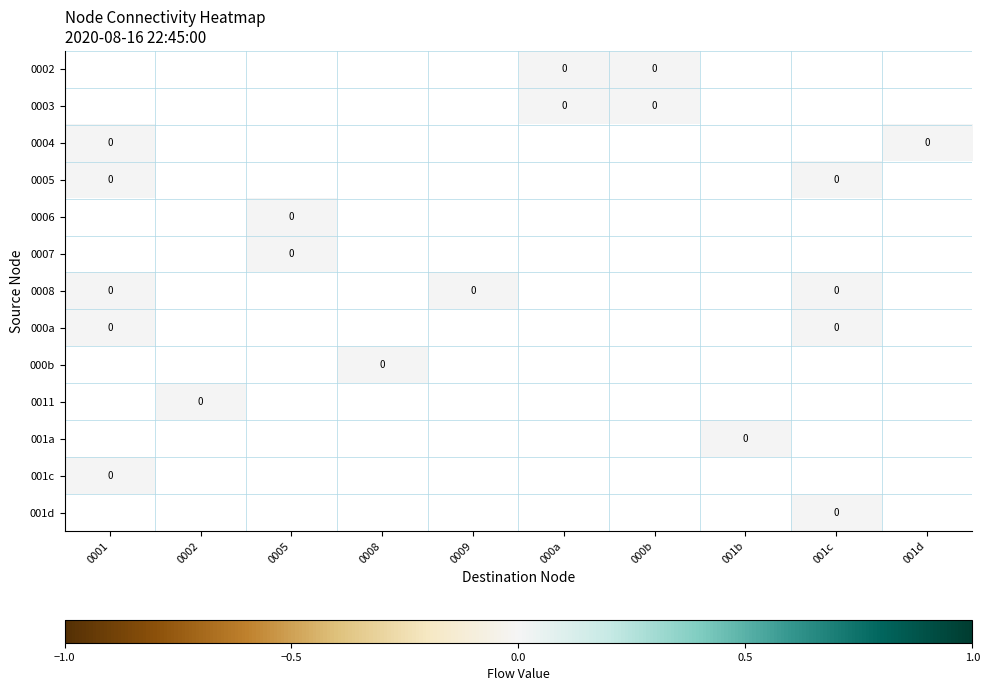

Is it true that 0002 equals 0.0 at 000a?

True